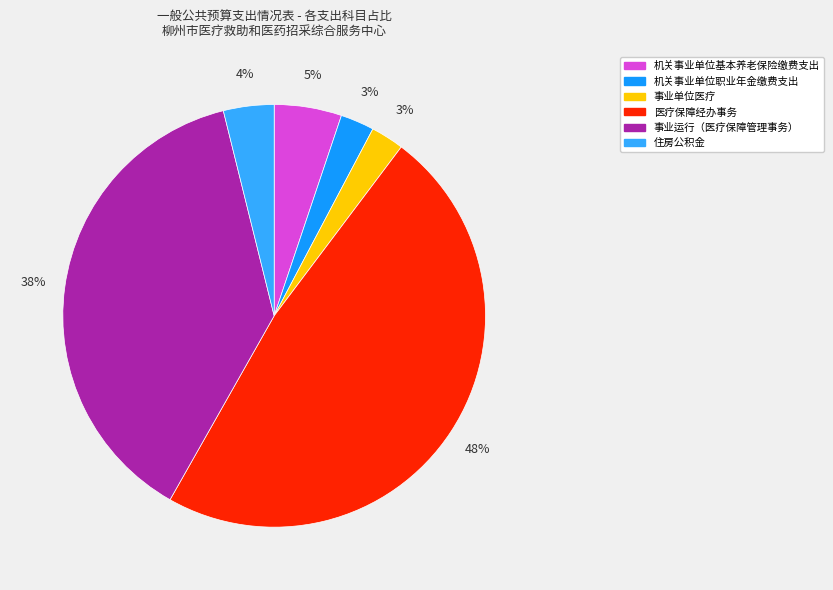

What is the smallest slice in the pie chart?

事业单位医疗